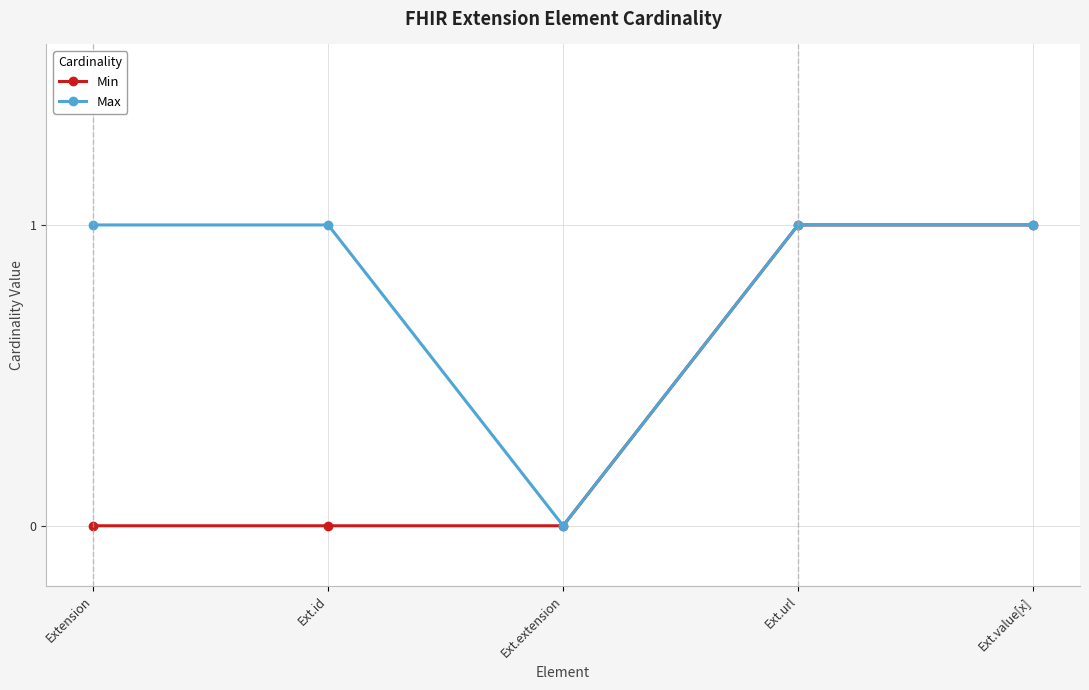

List the series in order of their overall mean, lowest first.

Min, Max